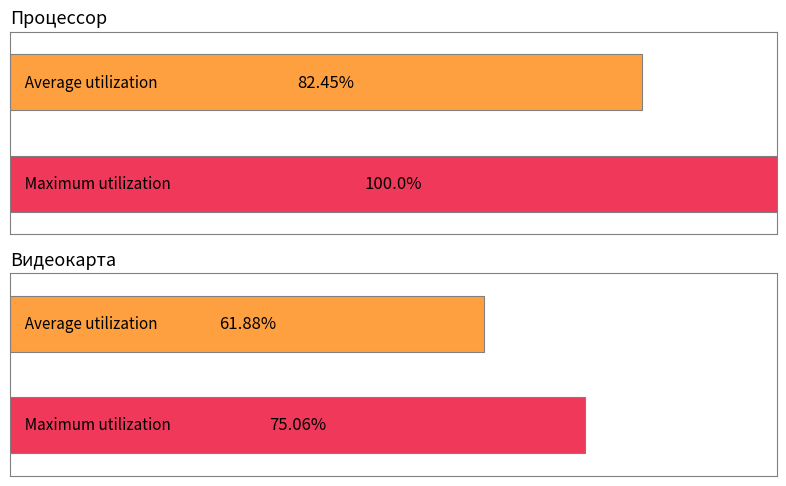

Count the number of data series in this chart.

2